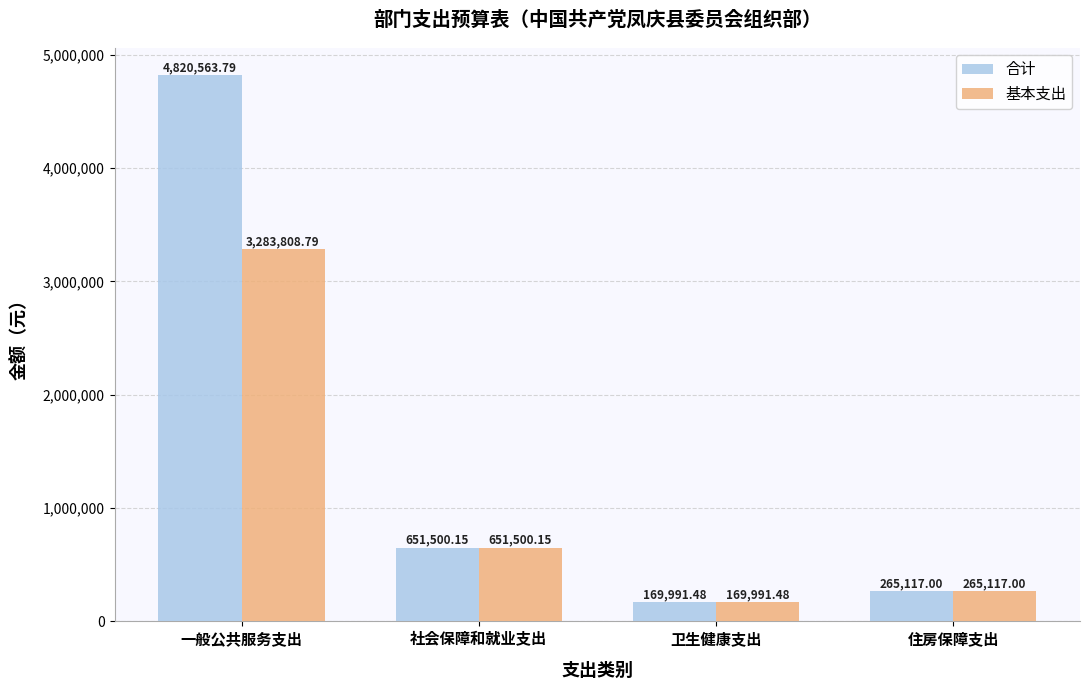

Reading right to left, transcribe all the data shown in this chart.

合计: 265117.0	169991.5	651500.2	4820563.8
基本支出: 265117.0	169991.5	651500.2	3283808.8